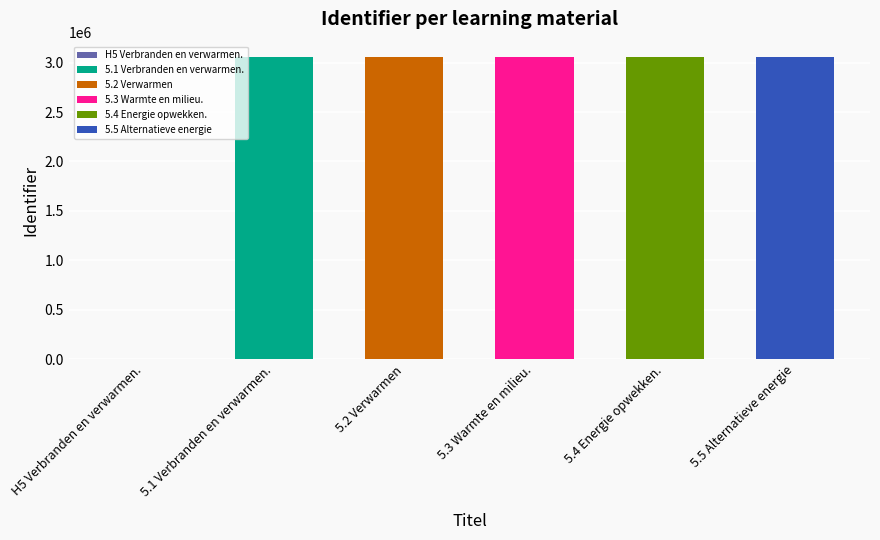

Count the number of categories in the chart.

6